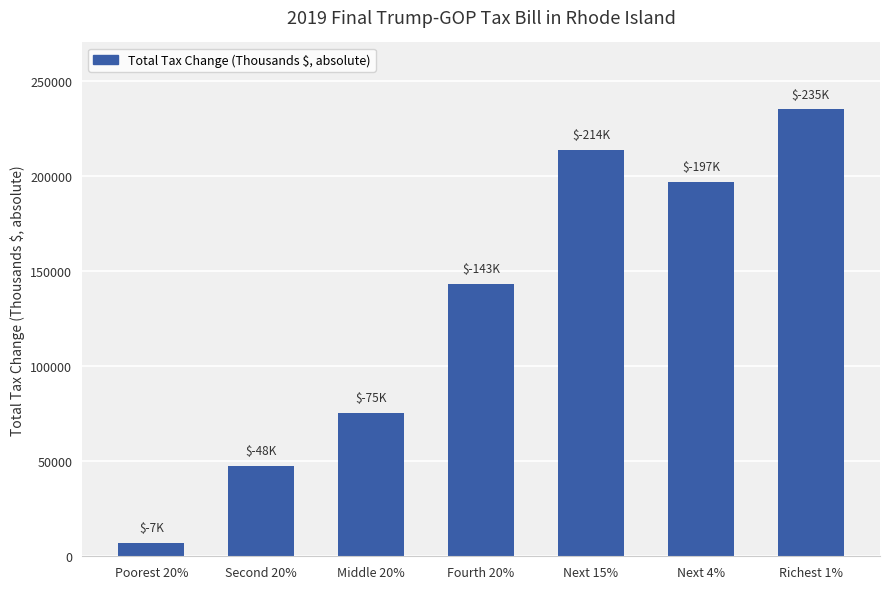

Reading left to right, transcribe all the data shown in this chart.

Poorest 20%=7000	Second 20%=47500	Middle 20%=75400	Fourth 20%=143000	Next 15%=213800	Next 4%=196800	Richest 1%=234900